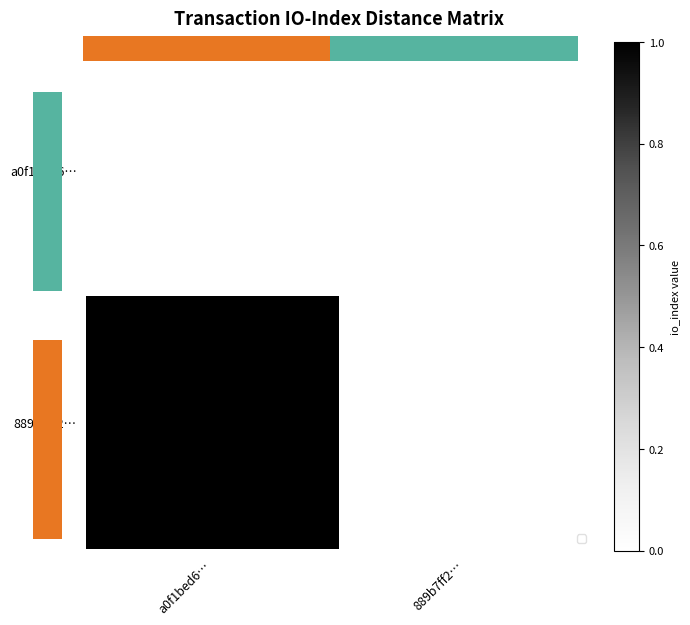

True or false: 889b7ff2… has a value of 2 at a0f1bed6….

False